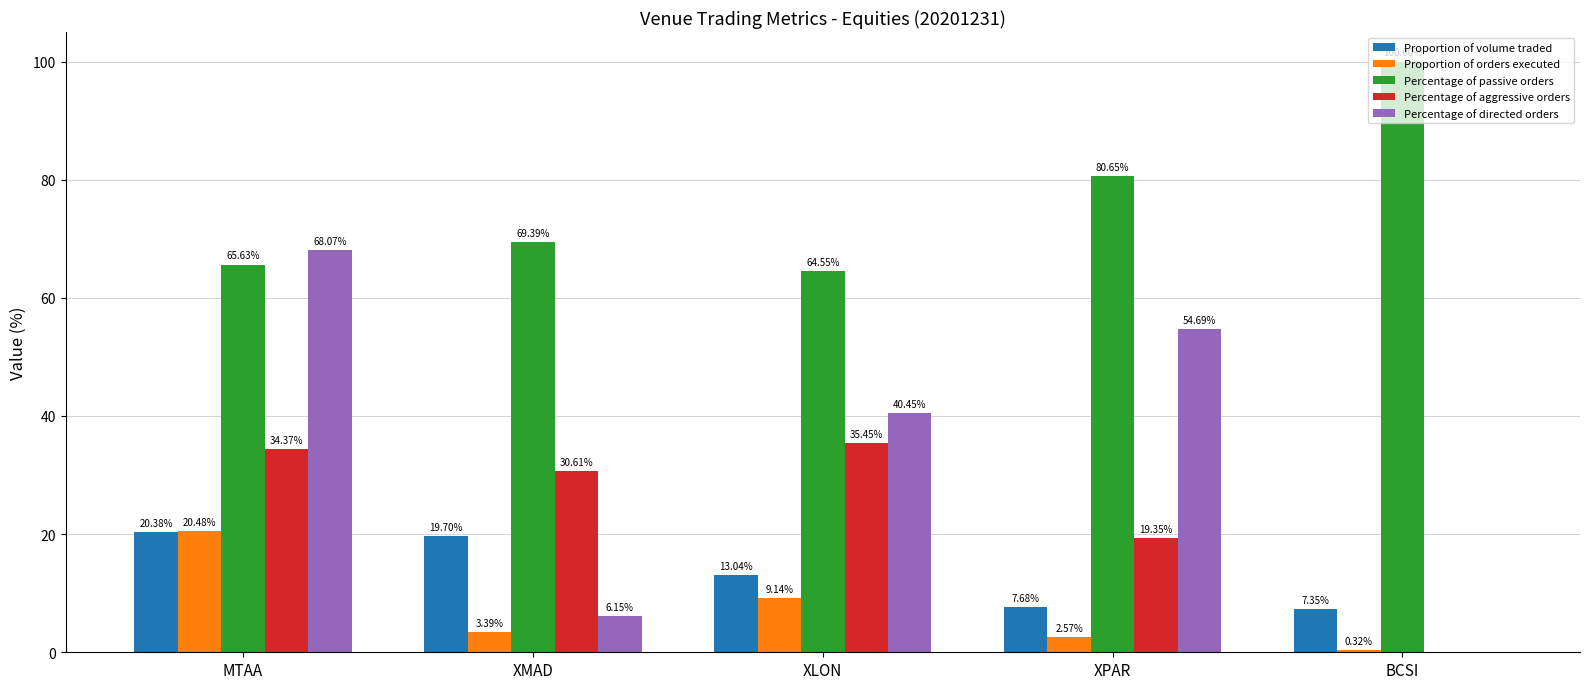

Is the value of Proportion of orders executed at XLON greater than the value of Percentage of aggressive orders at MTAA?

No